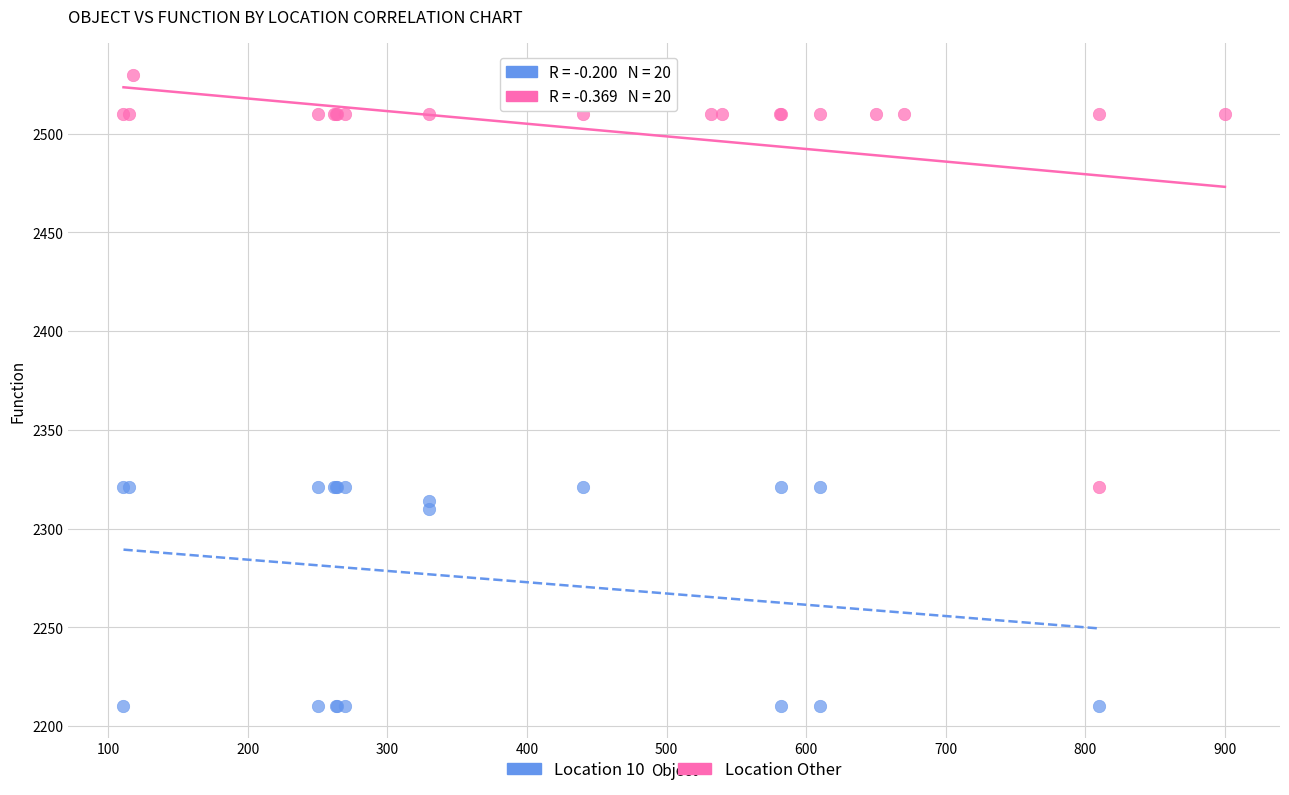

Which series reaches the minimum Y coordinate?

Location 10